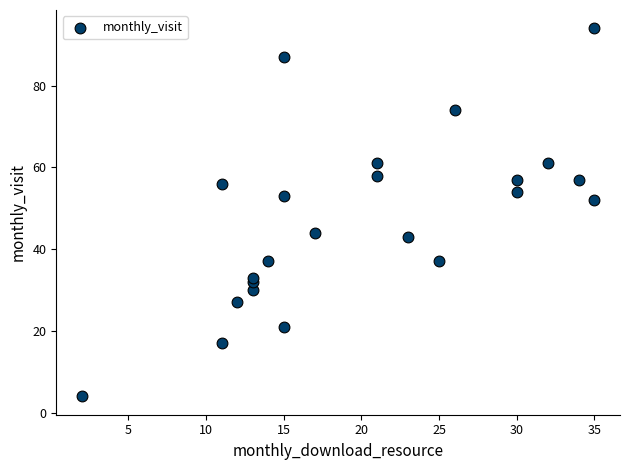

What is the range of X values (max minus min)?

33